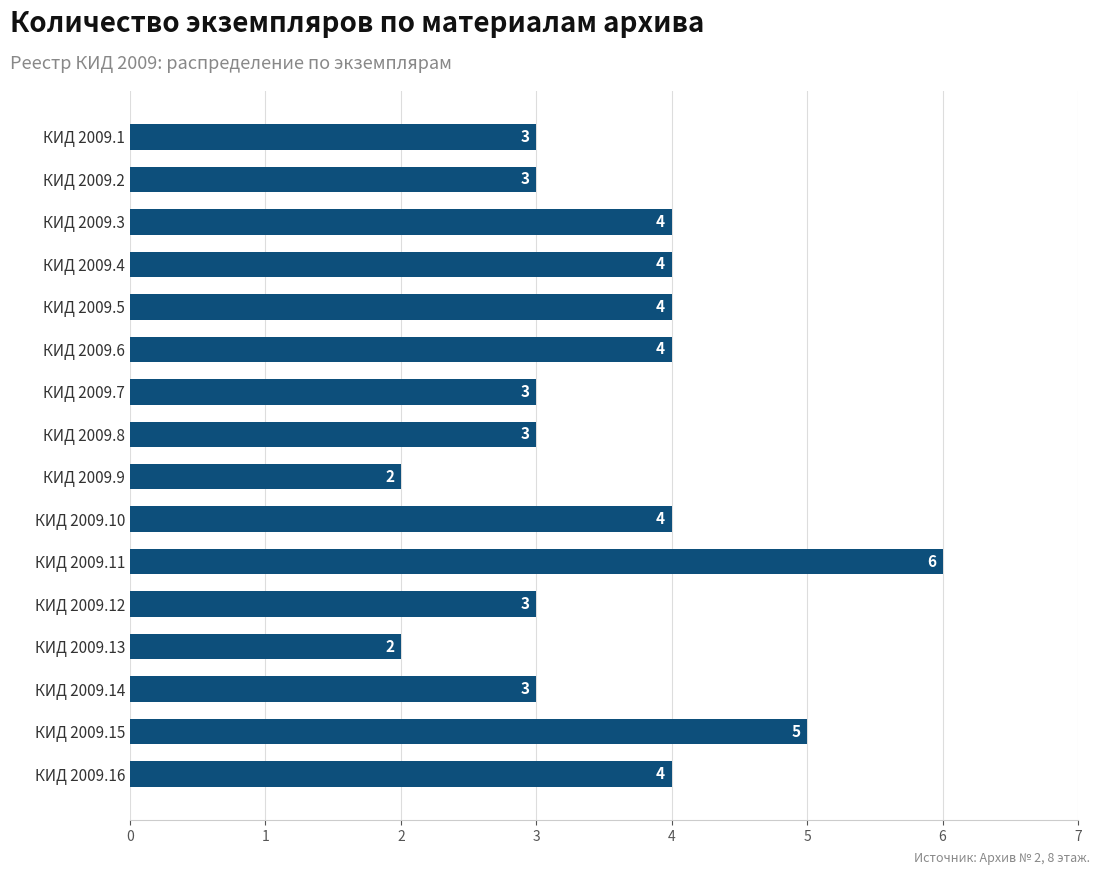

What is the value of the 2nd bar from the top?

3